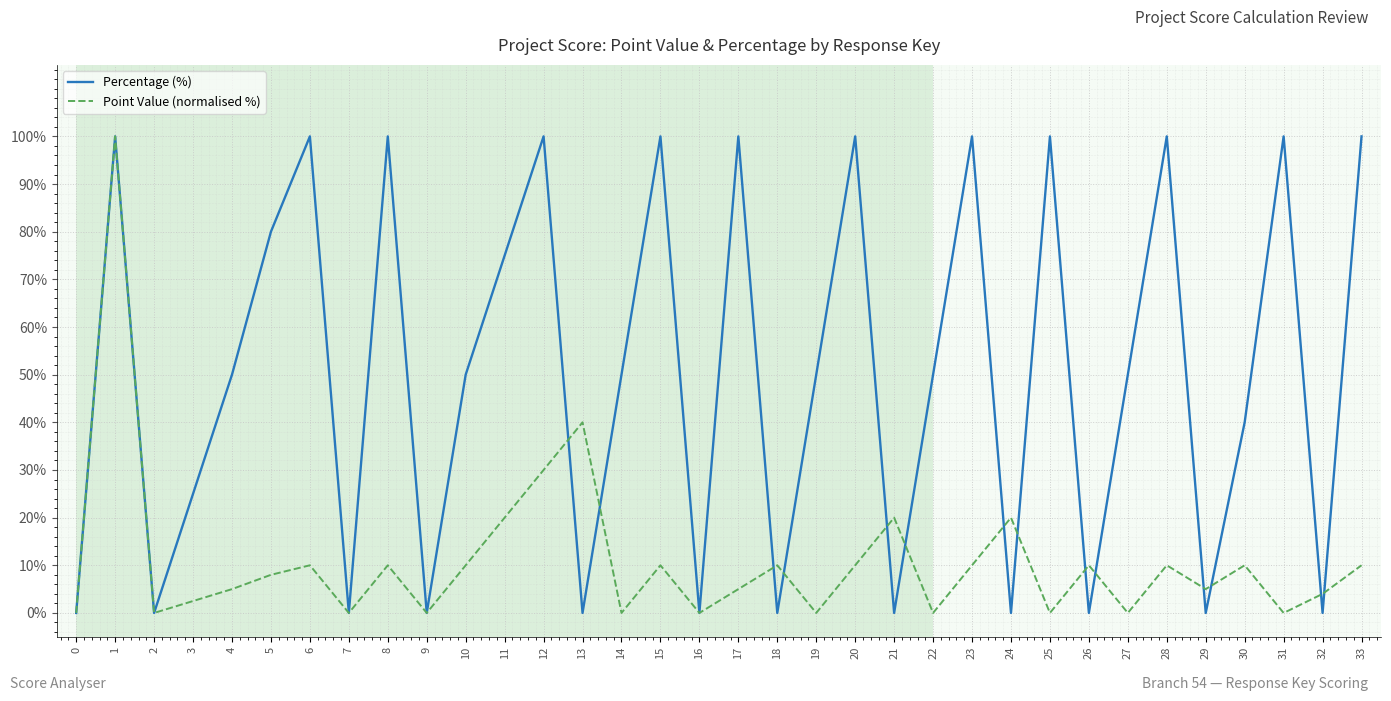

Which series changed the most between 10 and 33?

Percentage (%)